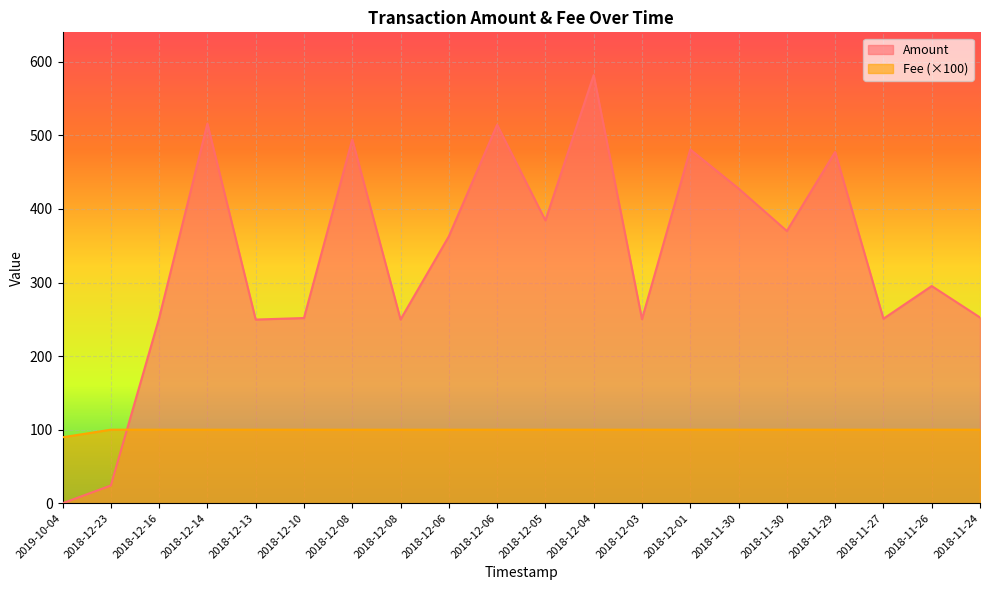

What are all the series names shown in the legend?

Amount, Fee (×100)